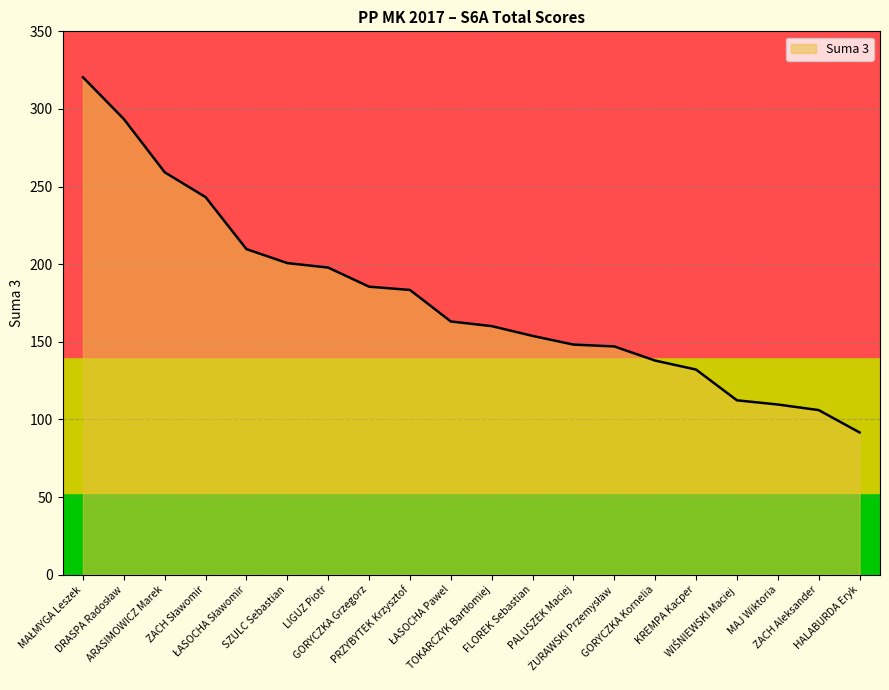

The chart shows a value of 106.0 at ZACH Aleksander. True or false?

True